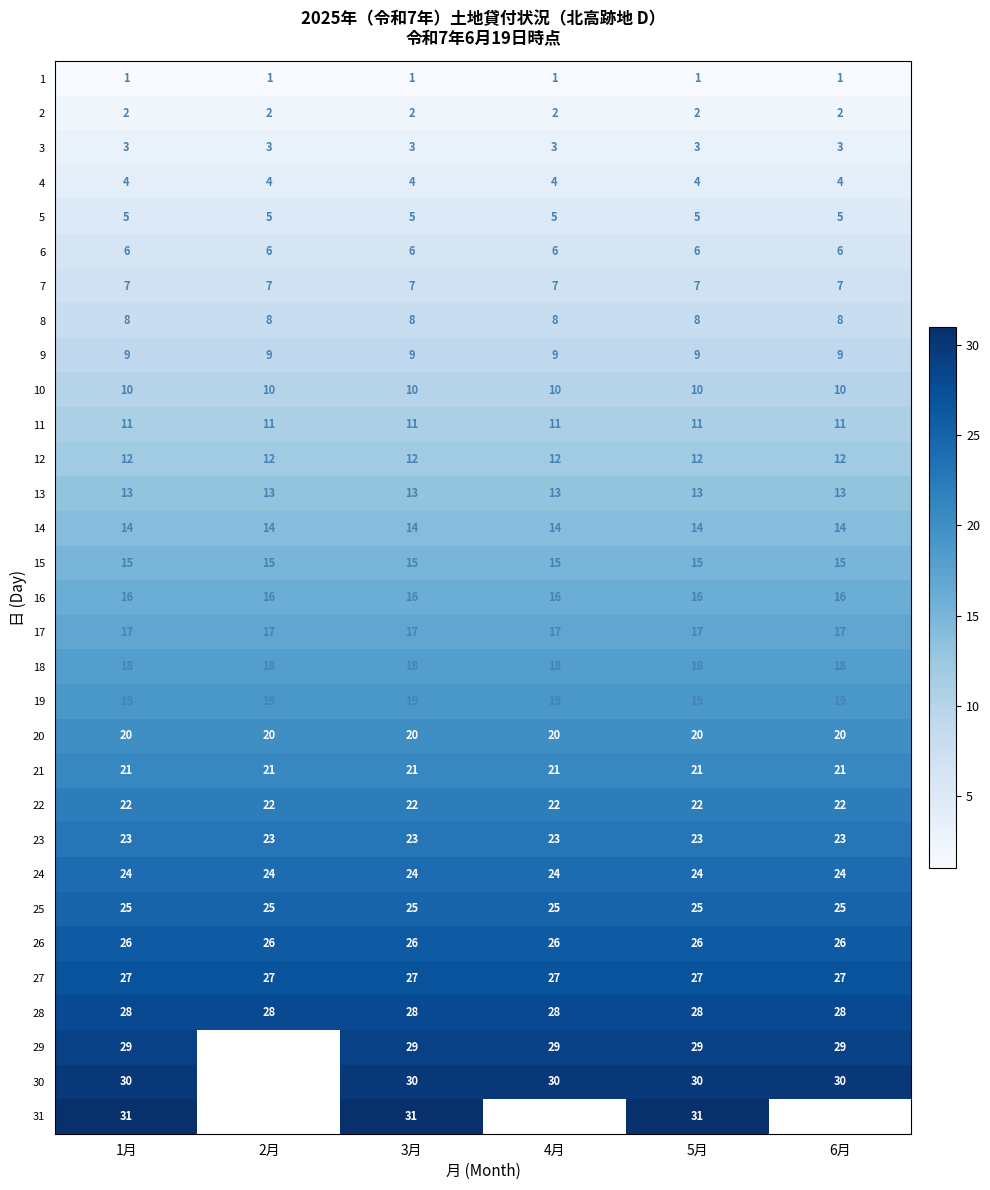

What value does the 11 series have at 2月?

11